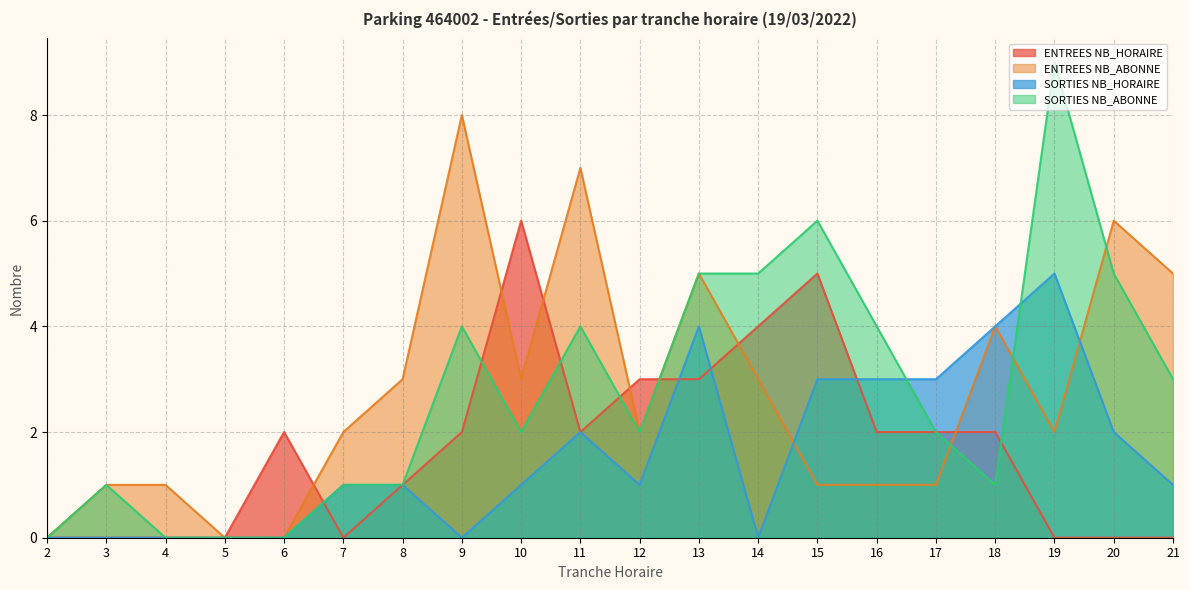

Reading right to left, extract all data points from this chart.

ENTREES NB_HORAIRE: 21=0	20=0	19=0	18=2	17=2	16=2	15=5	14=4	13=3	12=3	11=2	10=6	9=2	8=1	7=0	6=2	5=0	4=0	3=0	2=0
ENTREES NB_ABONNE: 21=5	20=6	19=2	18=4	17=1	16=1	15=1	14=3	13=5	12=2	11=7	10=3	9=8	8=3	7=2	6=0	5=0	4=1	3=1	2=0
SORTIES NB_HORAIRE: 21=1	20=2	19=5	18=4	17=3	16=3	15=3	14=0	13=4	12=1	11=2	10=1	9=0	8=1	7=1	6=0	5=0	4=0	3=0	2=0
SORTIES NB_ABONNE: 21=3	20=5	19=9	18=1	17=2	16=4	15=6	14=5	13=5	12=2	11=4	10=2	9=4	8=1	7=1	6=0	5=0	4=0	3=1	2=0